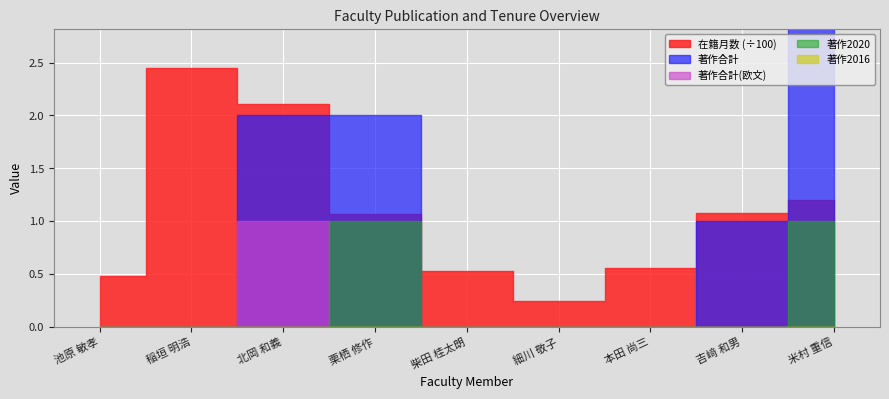

The 著作合計(欧文) series shows 0 at 稲垣 明浩. True or false?

False